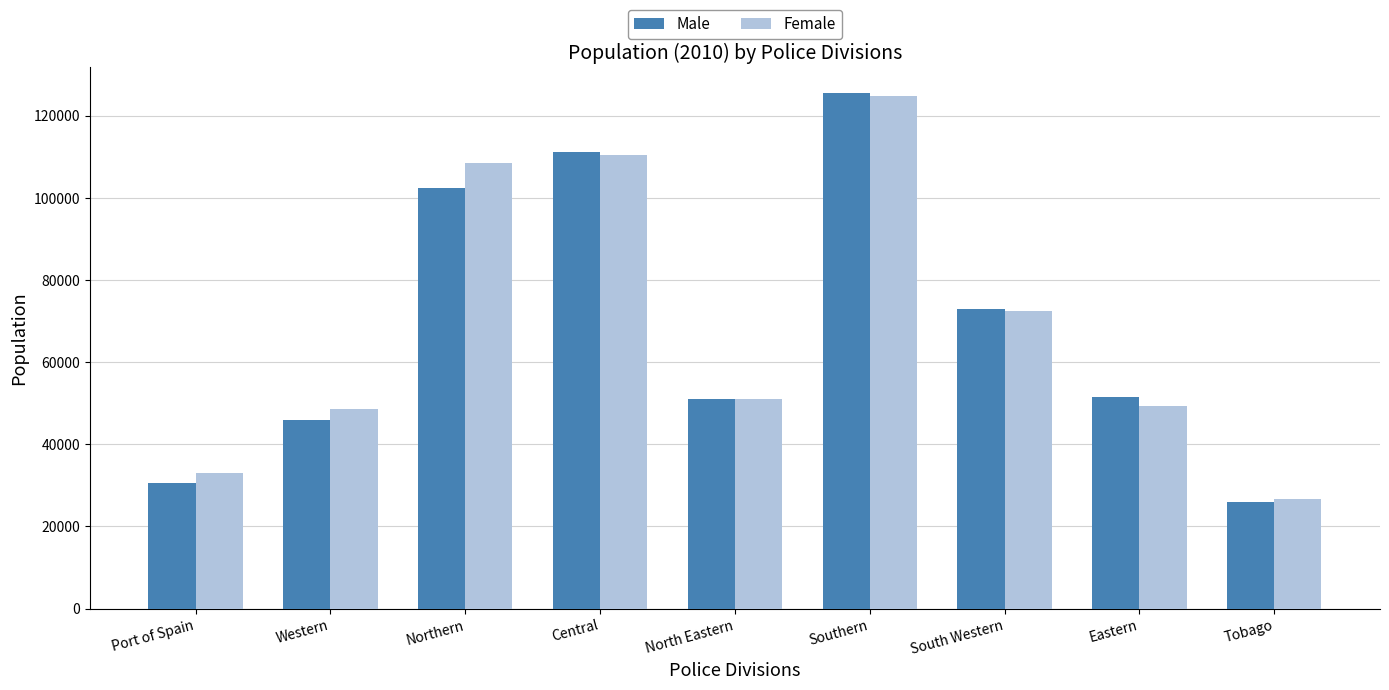

Where is Male nearest to the value 75730?

South Western